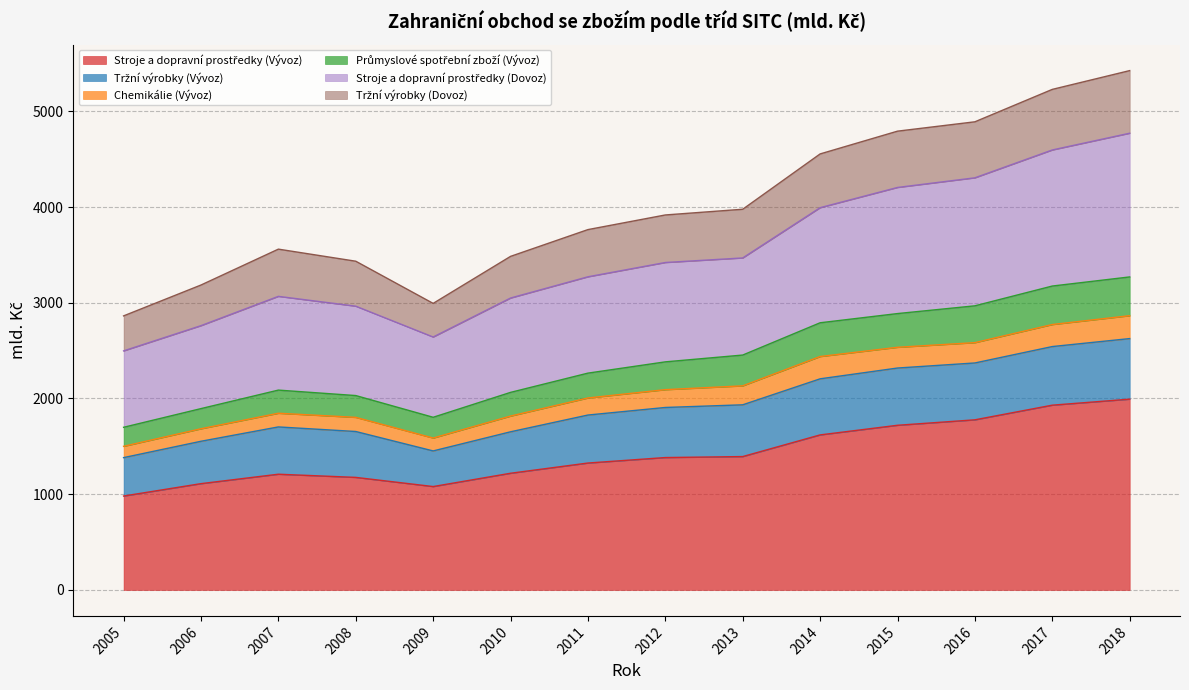

What is the total value across all series at 2017?

5229.0